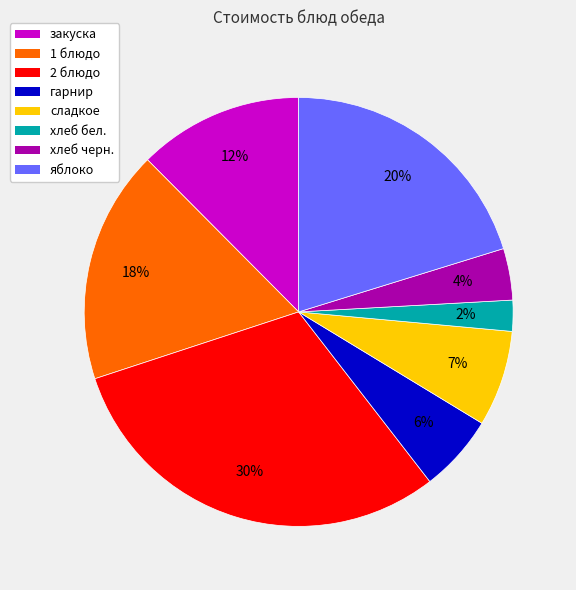

Which slice is the smallest?

хлеб бел.